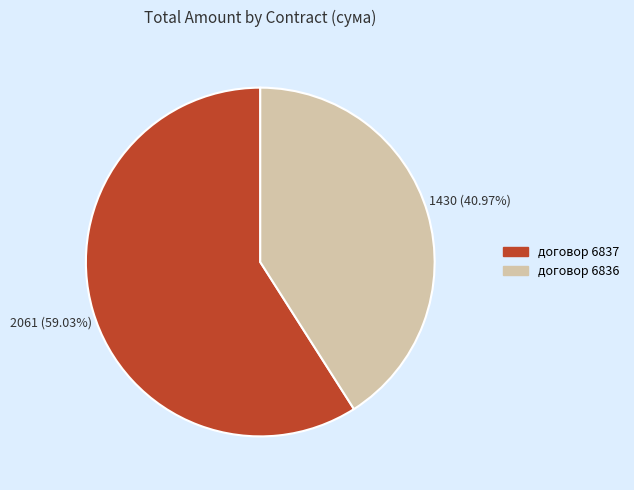

Is there a majority slice in this chart?

Yes